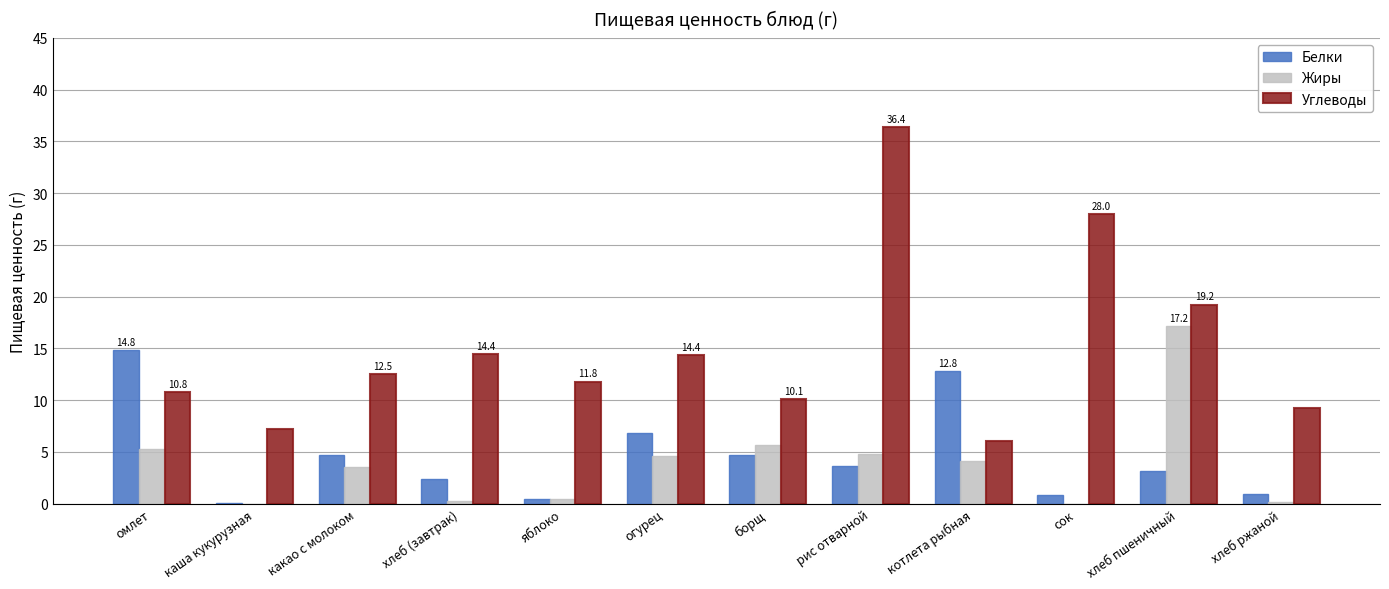

What is the total value across all series at хлеб ржаной?

10.4